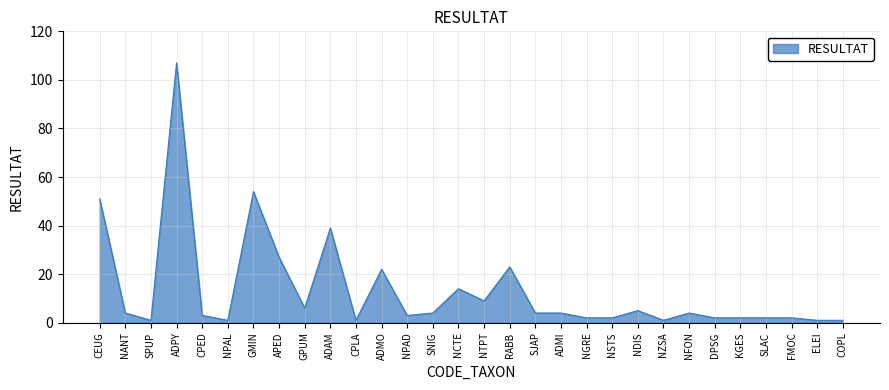

What is the average value?

13